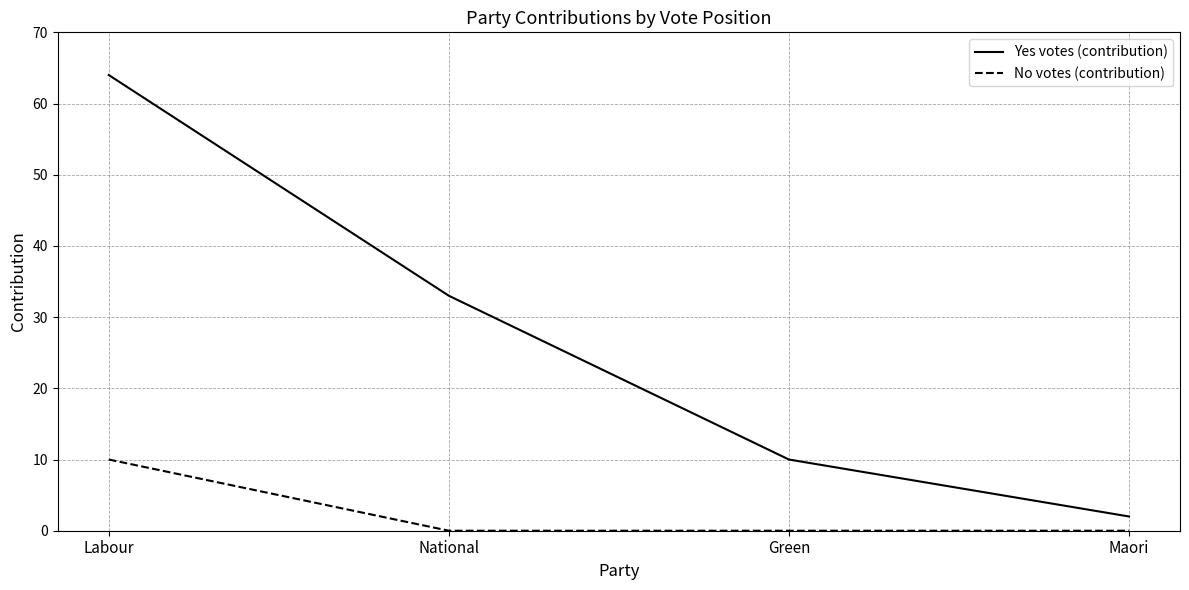

True or false: Yes votes (contribution) and No votes (contribution) intersect in this chart.

False